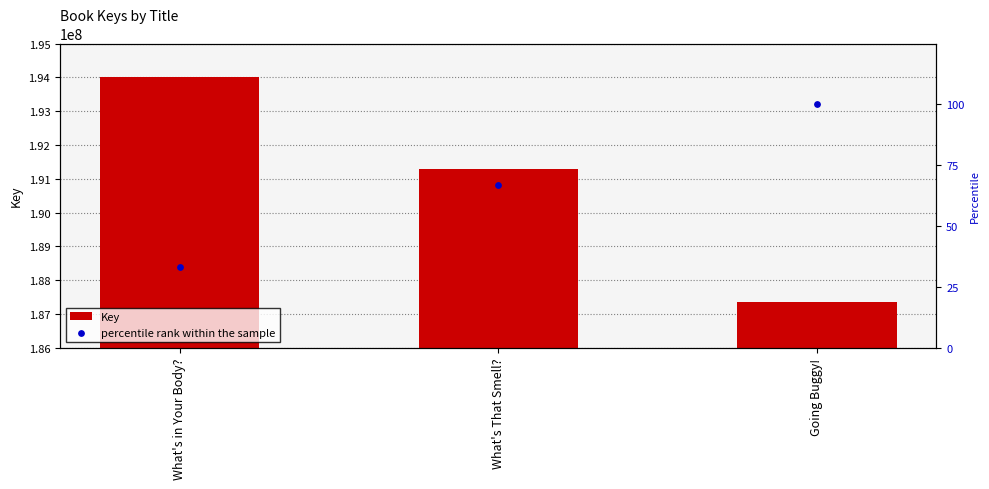

Is the value of percentile rank within the sample at Going Buggy! greater than the value of Key at Going Buggy!?

No